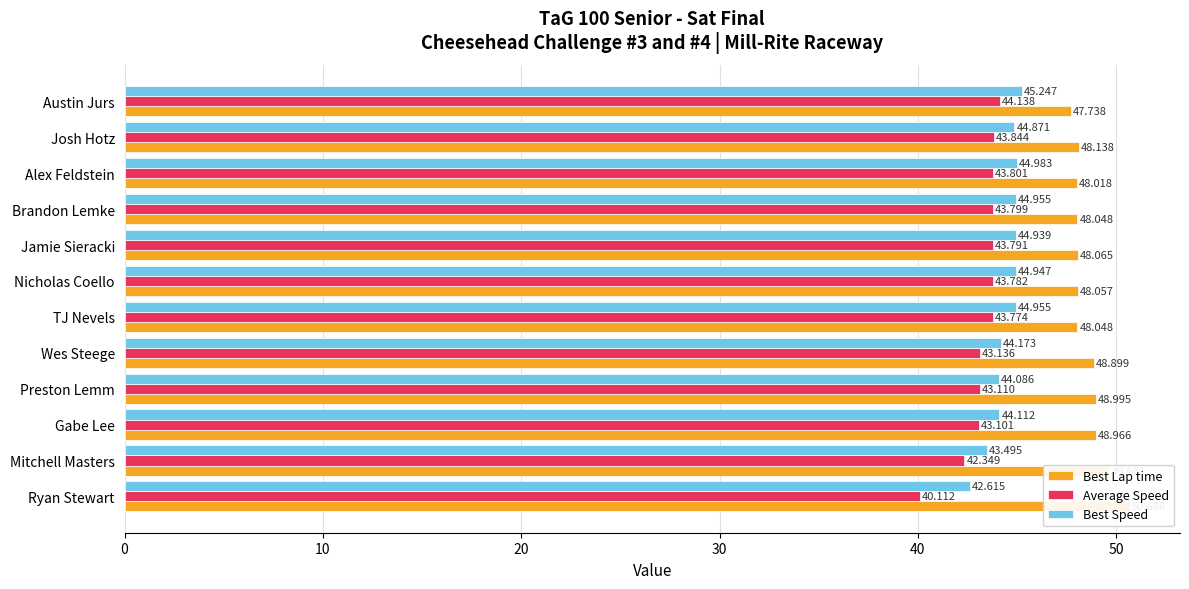

How many bars are there in each group?

3